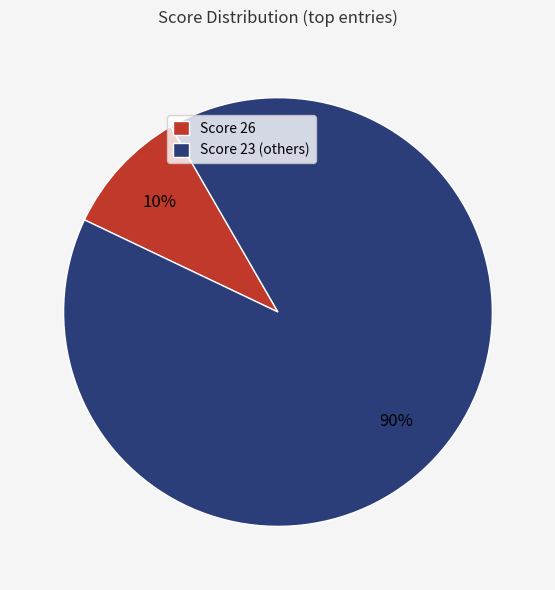

Which has a higher value, Score 23 (others) or Score 26?

Score 23 (others)